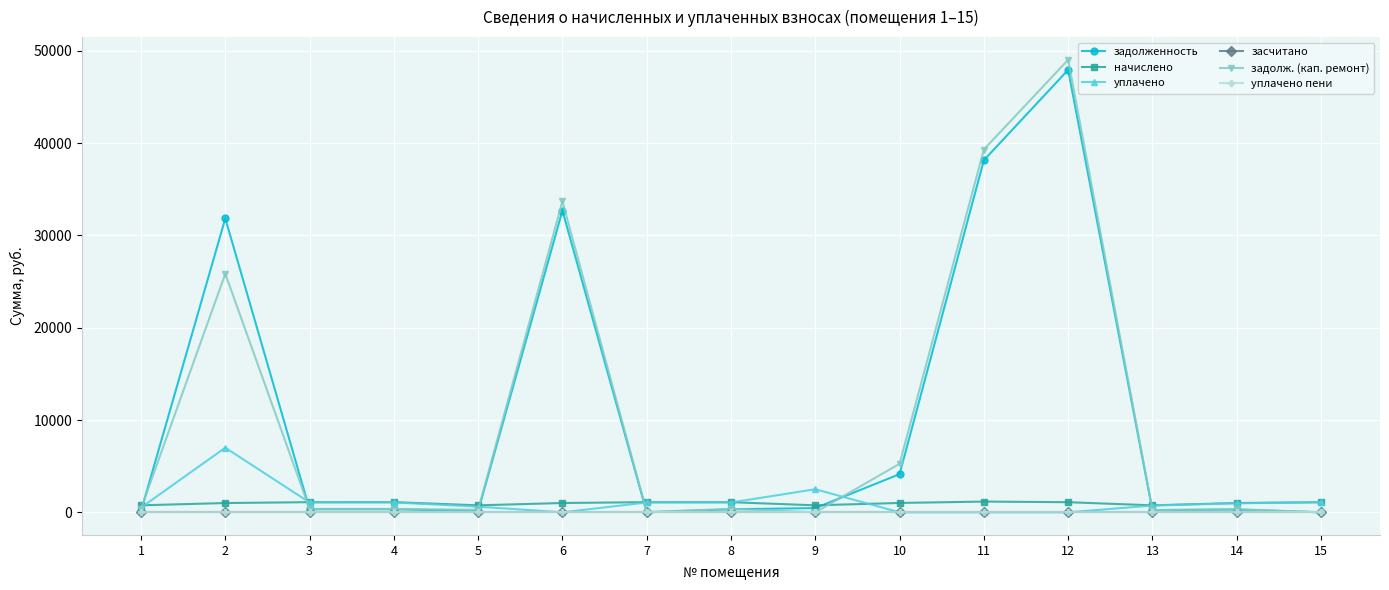

Between 3 and 1, which is larger?

3